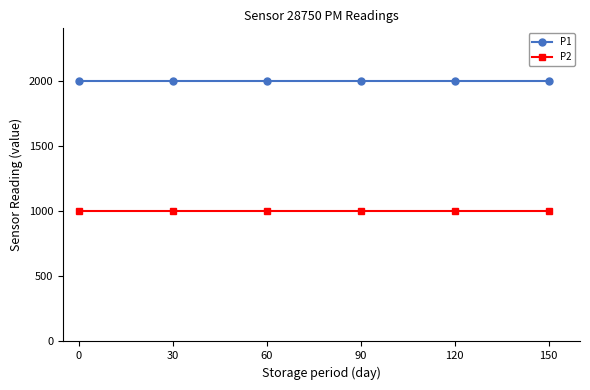

What is the difference between the highest and lowest values at 0?

1000.0